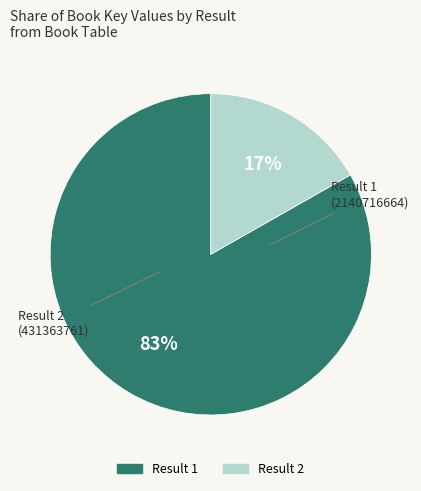

Is there any slice that represents more than half of the pie?

Yes